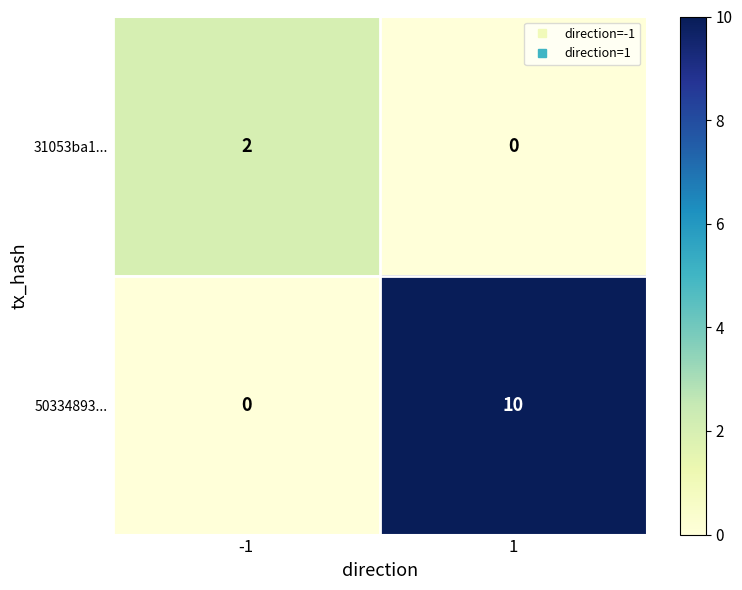

Rank the series at -1 from lowest to highest value.

50334893..., 31053ba1...